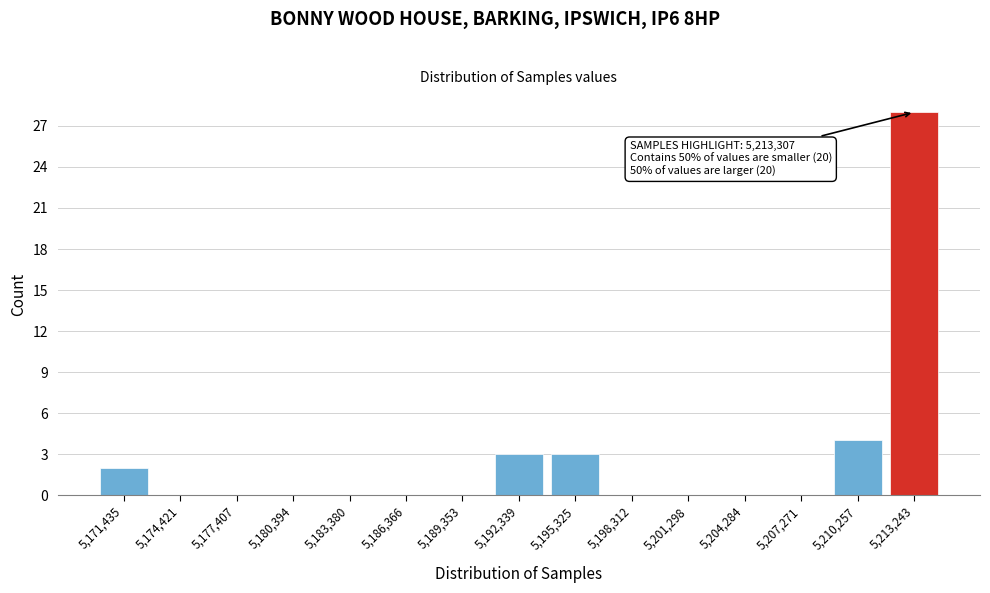

Over which range of the x-axis is the bar tallest?

5212000 to 5214500